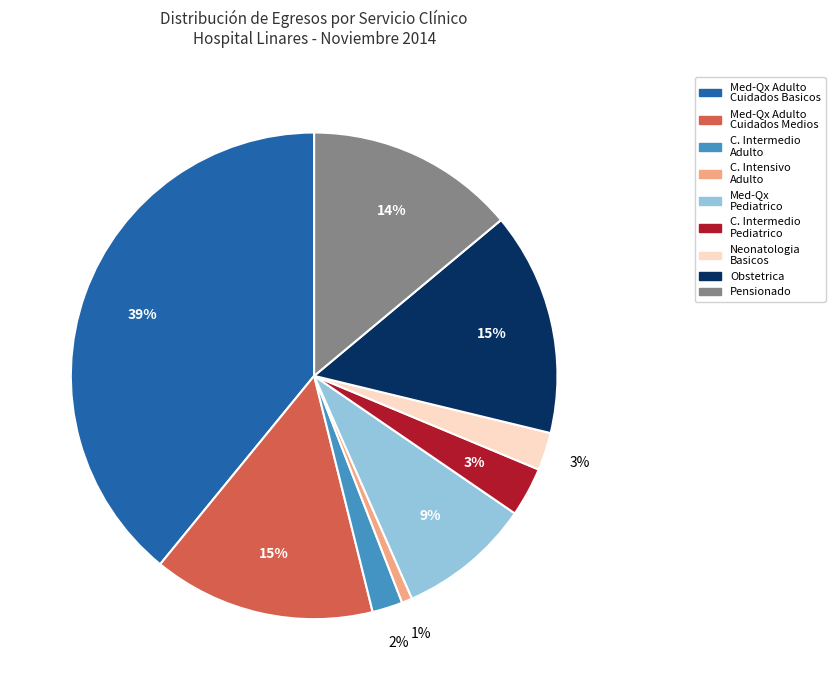

Is there a majority slice in this chart?

No